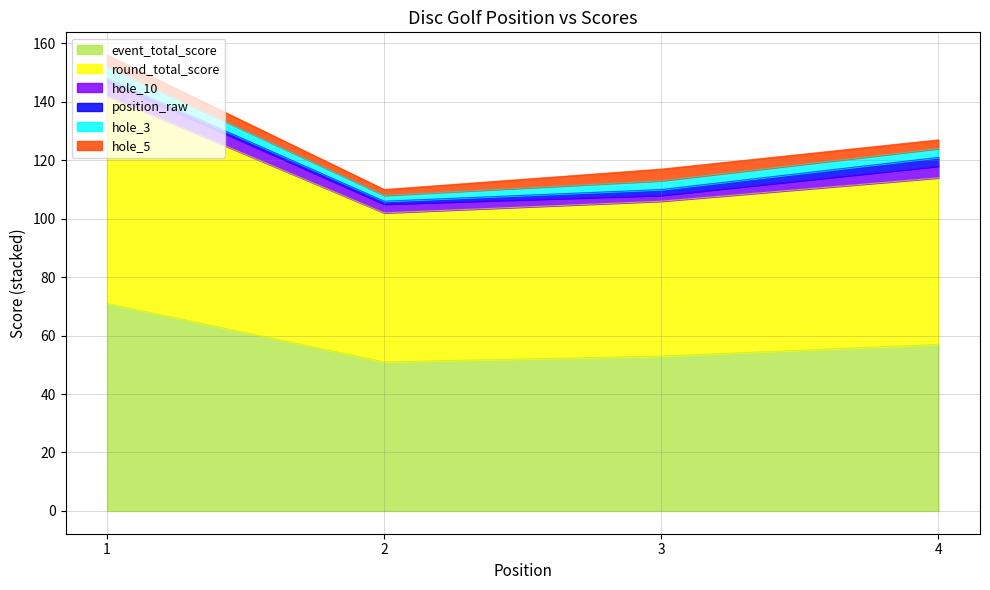

Is it true that hole_3 equals 3 at 4?

True